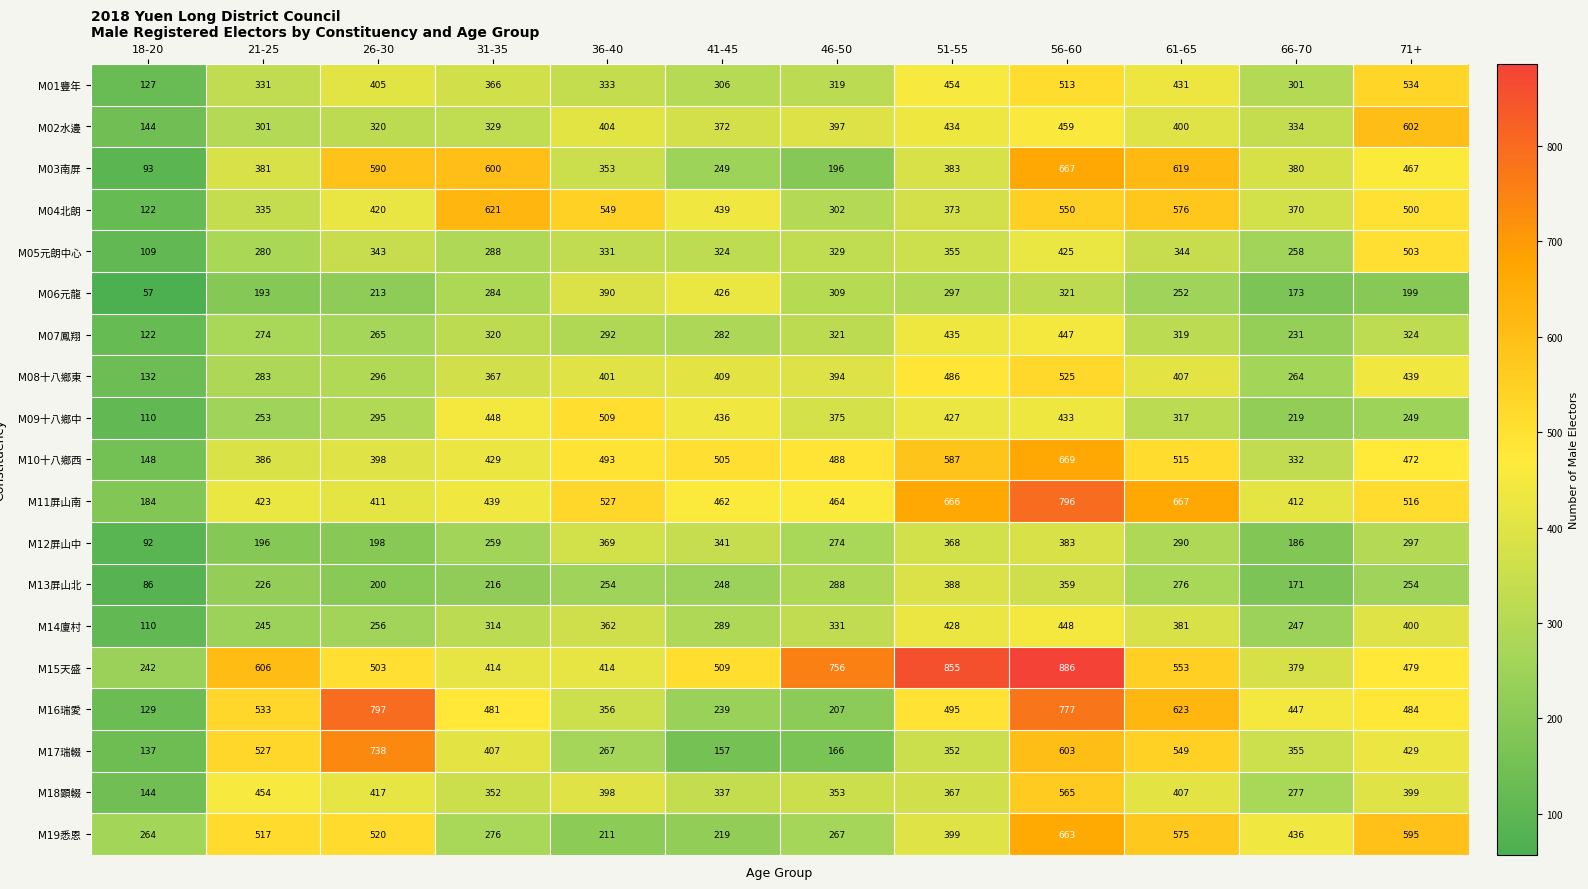

What is the smallest value displayed?

57